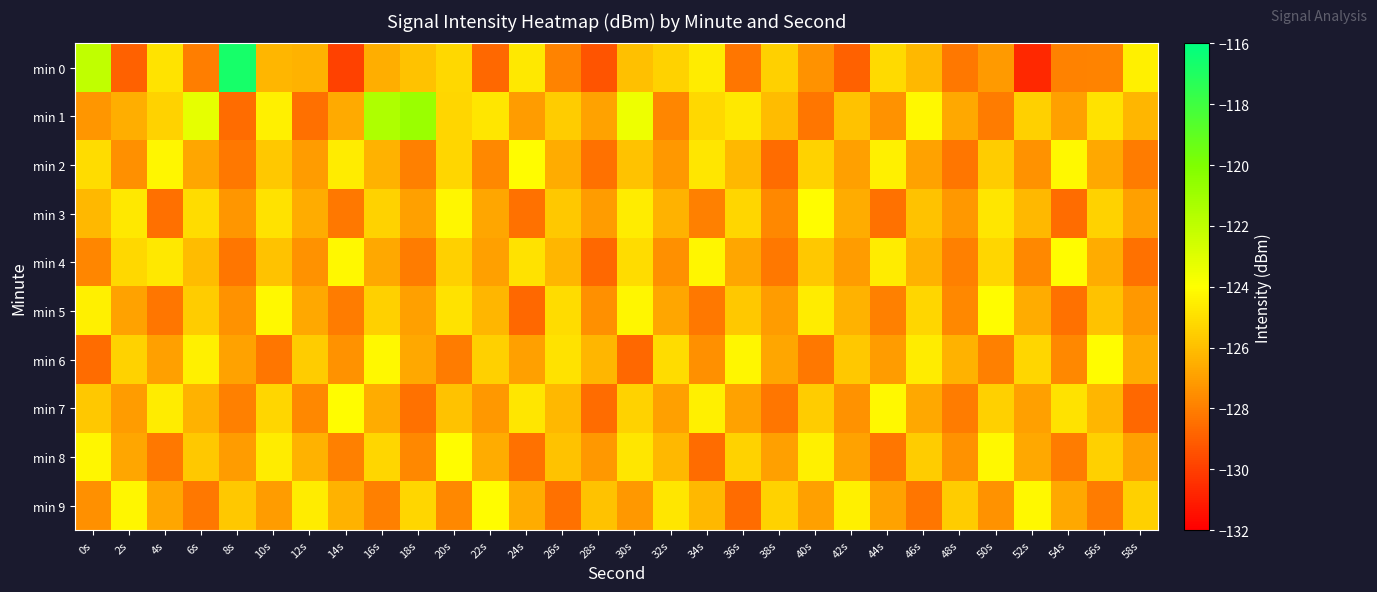

At how many categories does at least one series exceed -122?

3